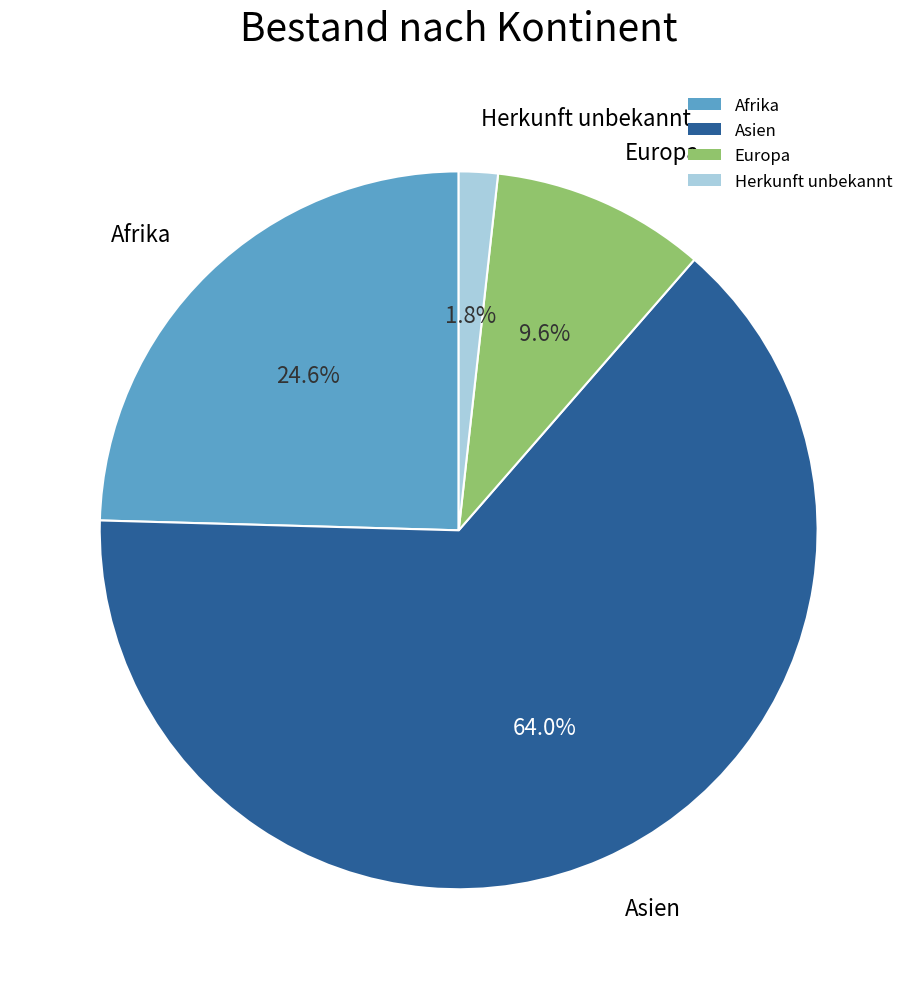

Between Europa and Afrika, which is larger?

Afrika